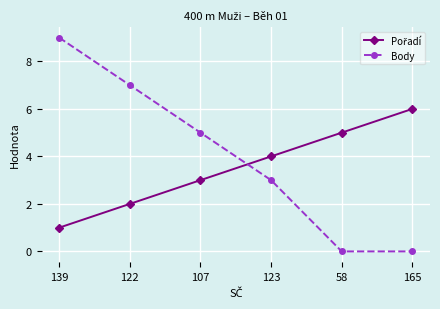

True or false: Body has more than 1 interior local peaks.

False